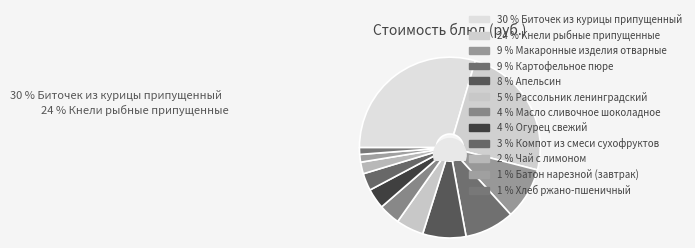

Count the number of slices in the pie.

12